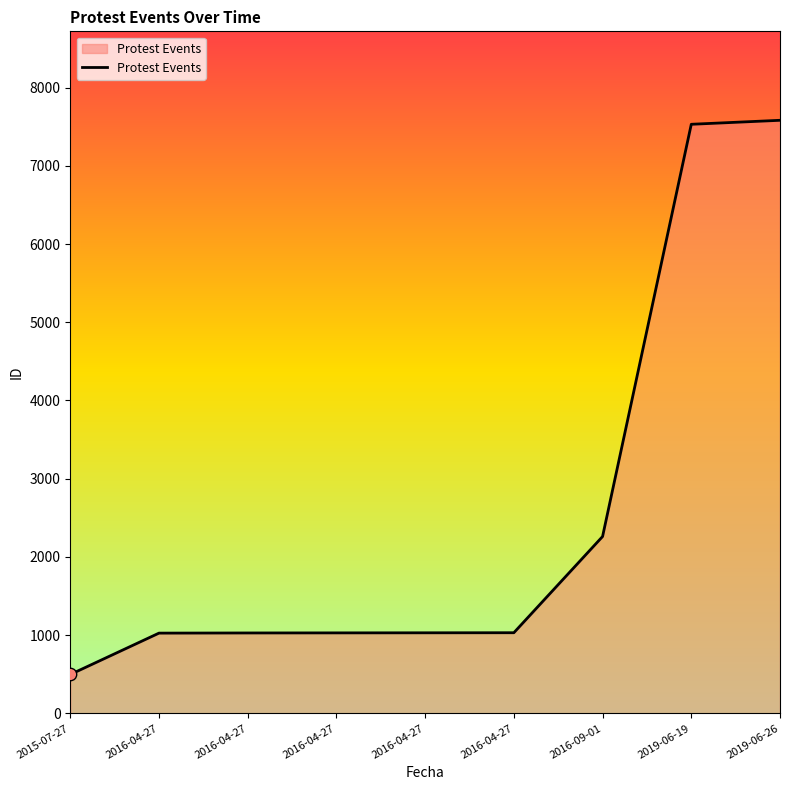

Approximately how many times larger is the value at 2016-09-01 compared to 2019-06-19?

0.3